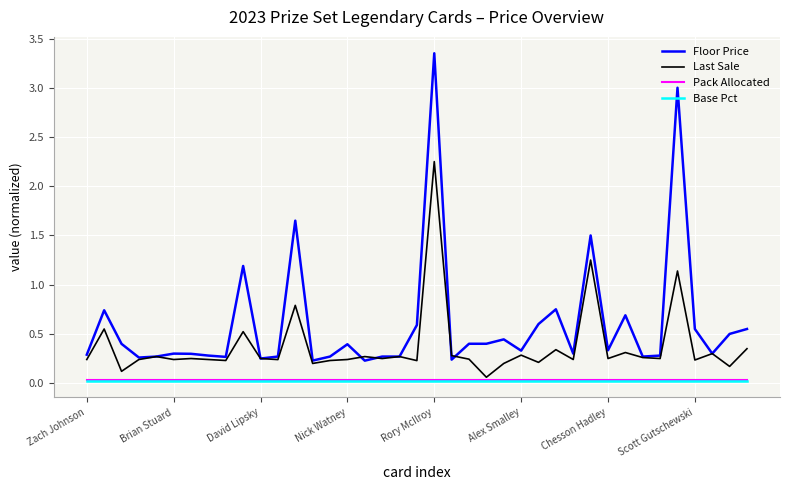

Which series has the largest total across all categories?

Floor Price